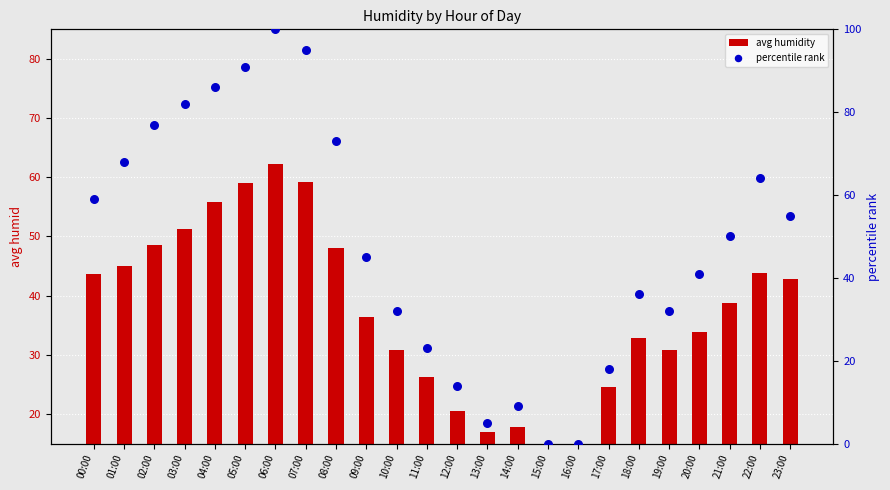

Which series has the largest total across all categories?

percentile rank